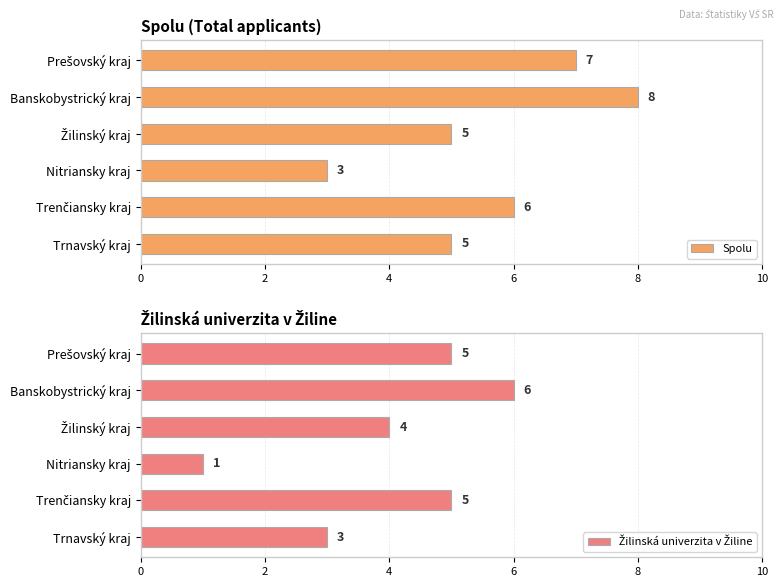

Rank the series by their maximum value, from lowest to highest.

Žilinská univerzita v Žiline, Spolu